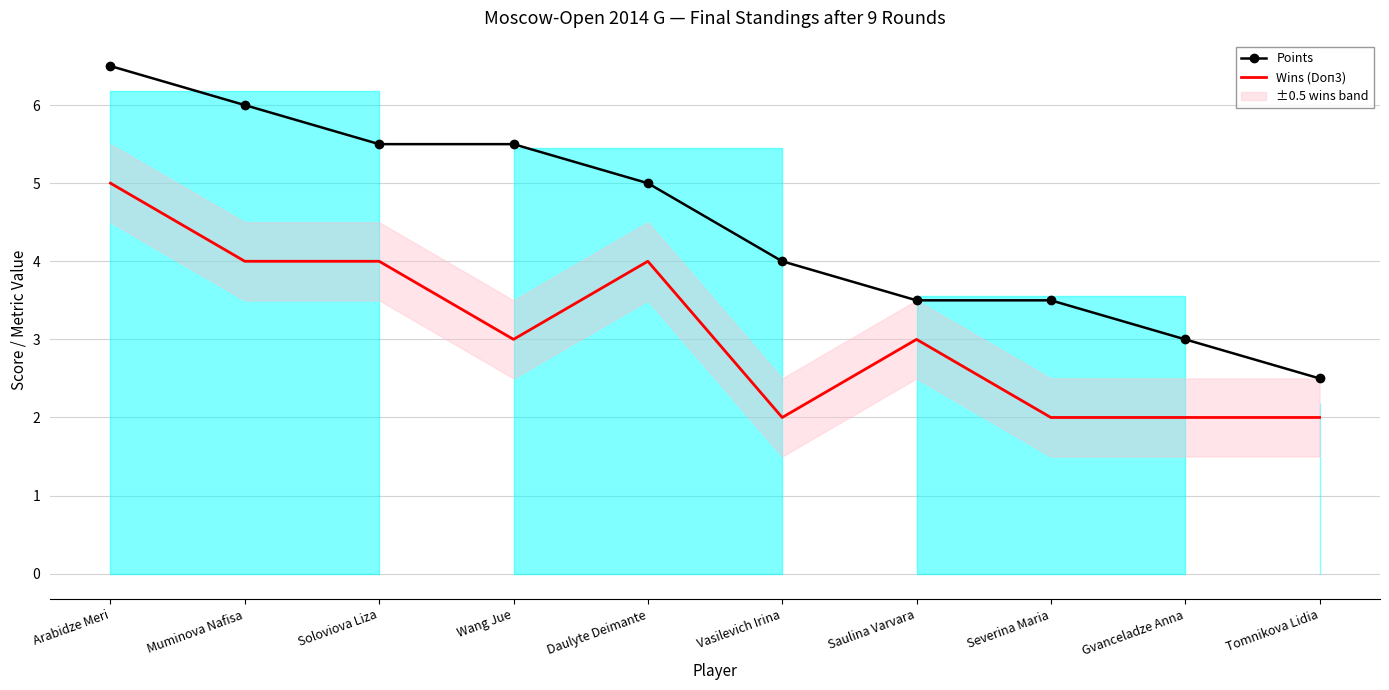

How many interior local valleys does the Wins (Doп3) series have?

2